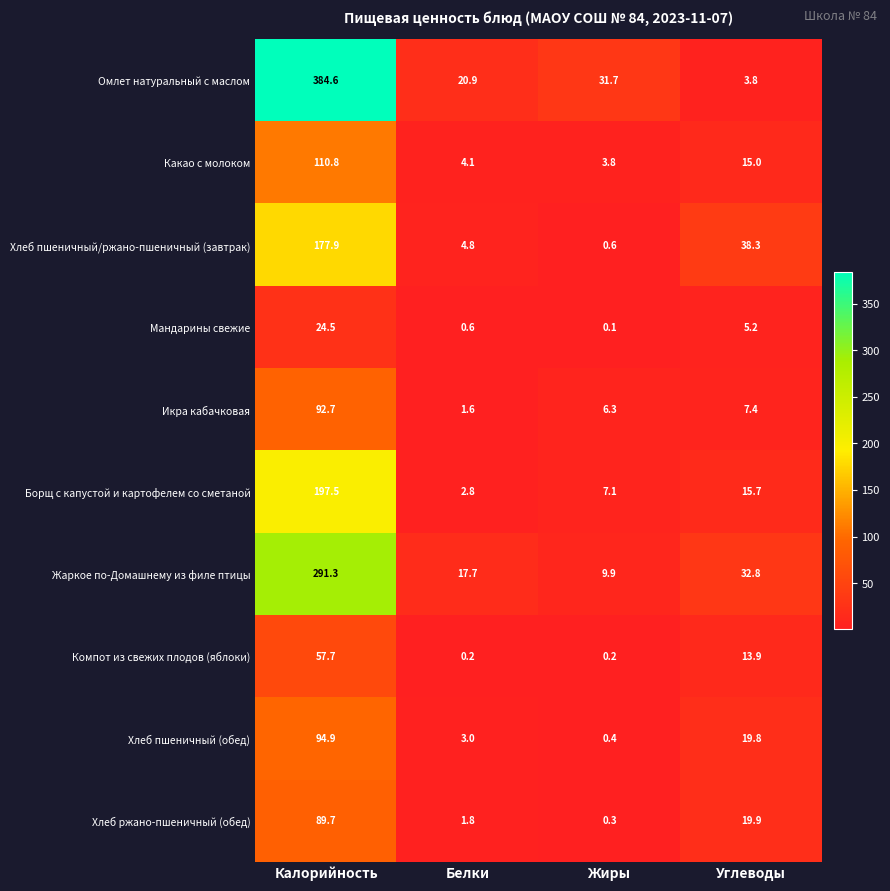

What is the sum of all Жаркое по-Домашнему из филе птицы values?

351.7